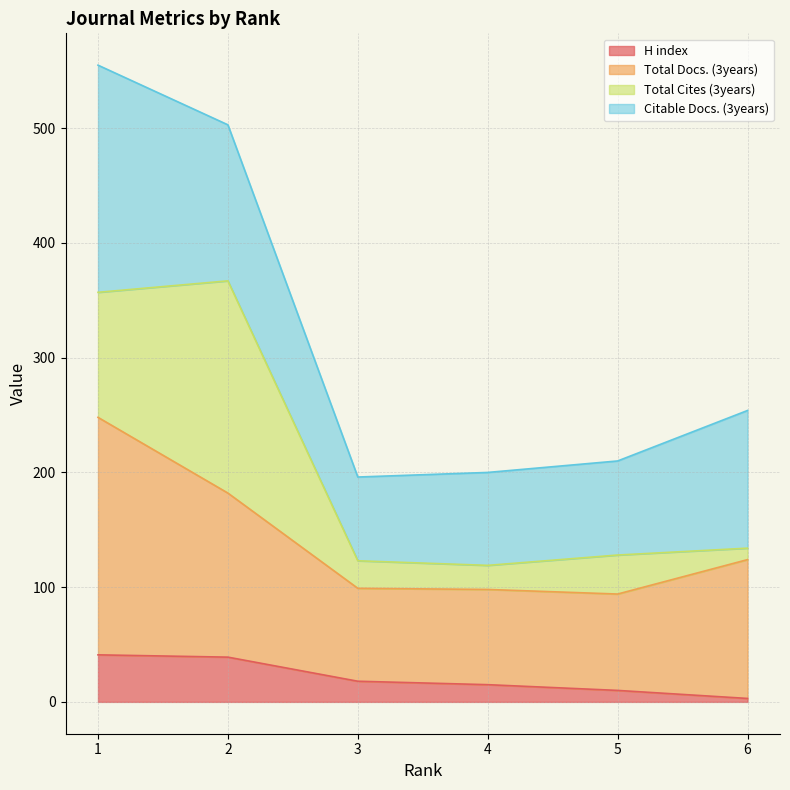

True or false: H index has more than 1 points higher than both neighbors.

False